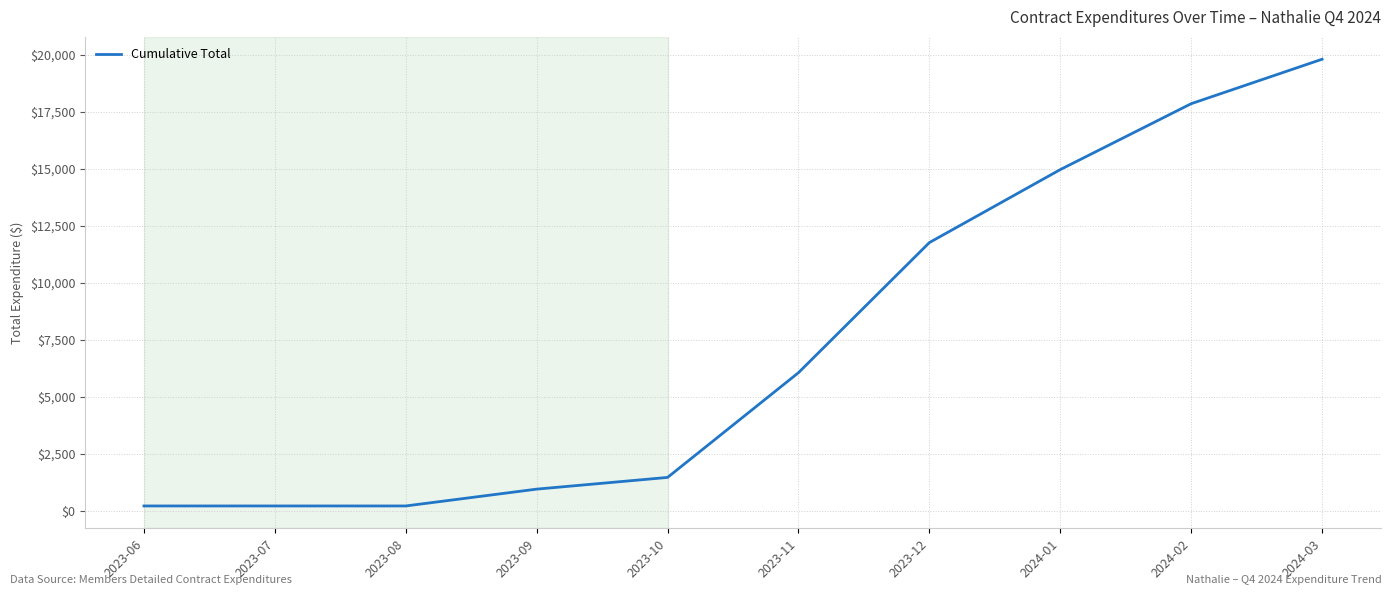

What is the change in value from 2023-12 to 2024-03?

+8040.7